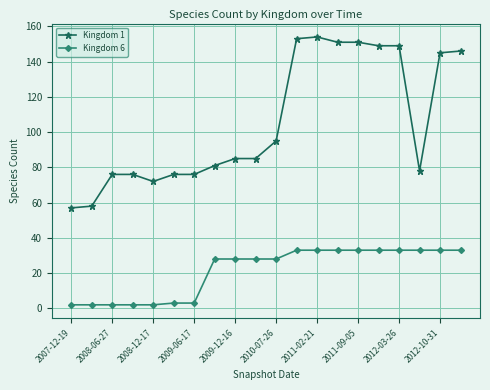

True or false: Kingdom 1 and Kingdom 6 intersect in this chart.

False